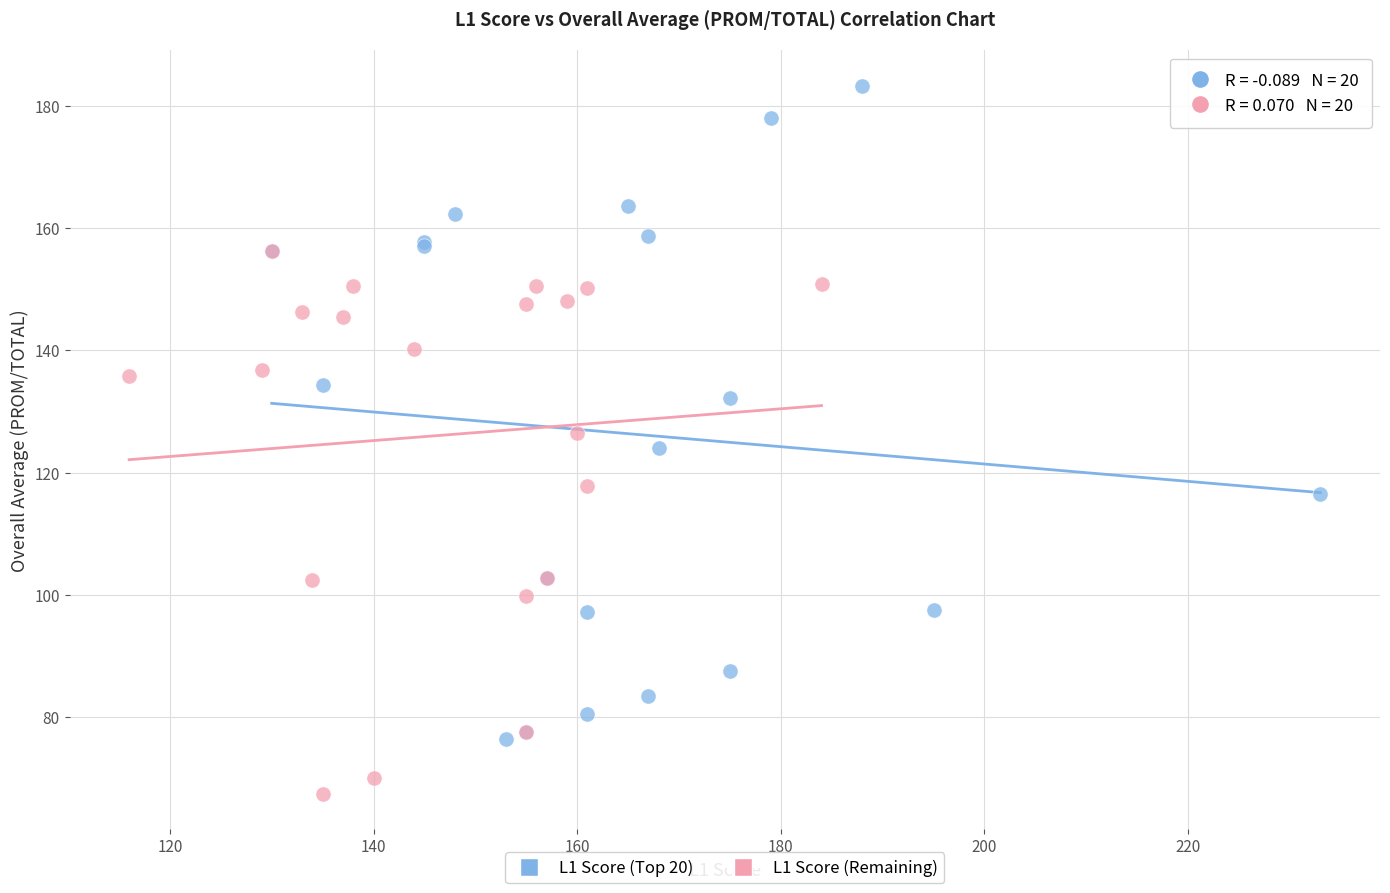

Which series has the widest spread of Y values?

L1 Score (Top 20)